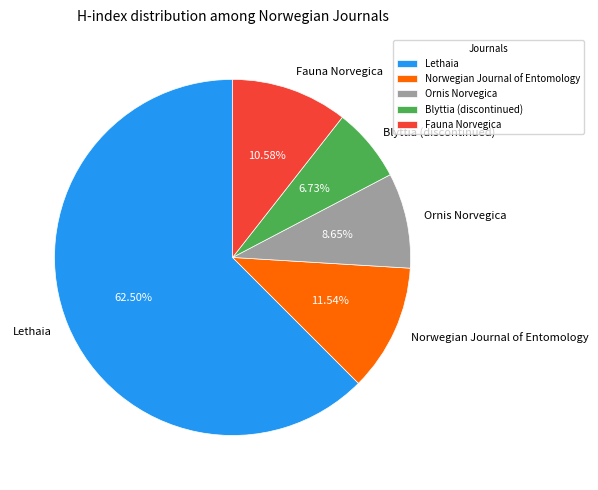

How much of the chart is everything except Lethaia?

37.5%